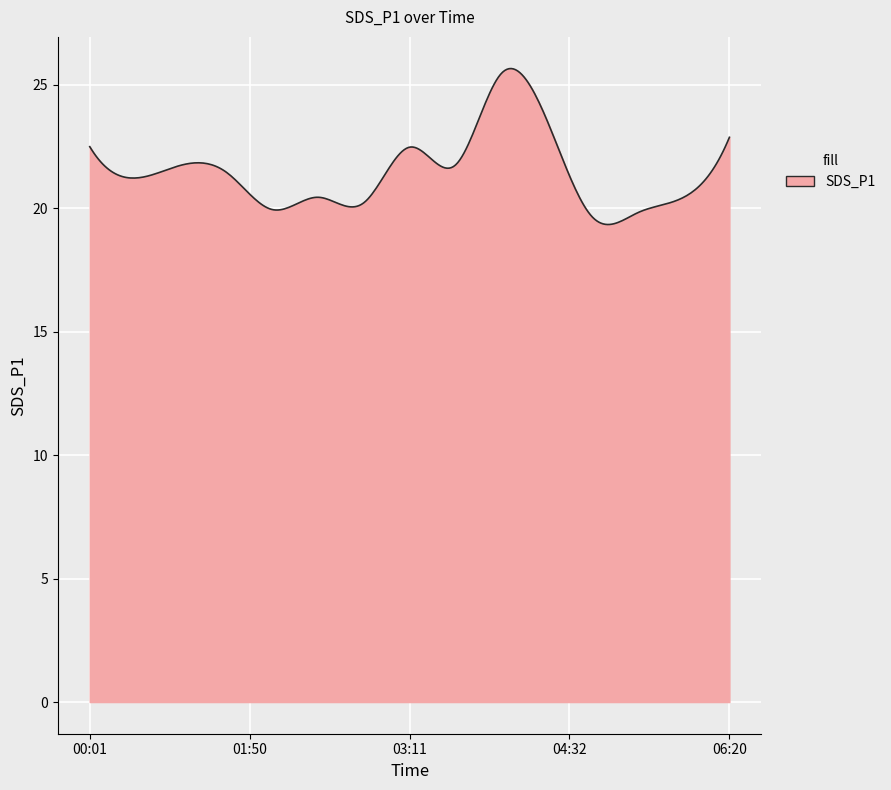

What is the greatest value displayed?

25.7